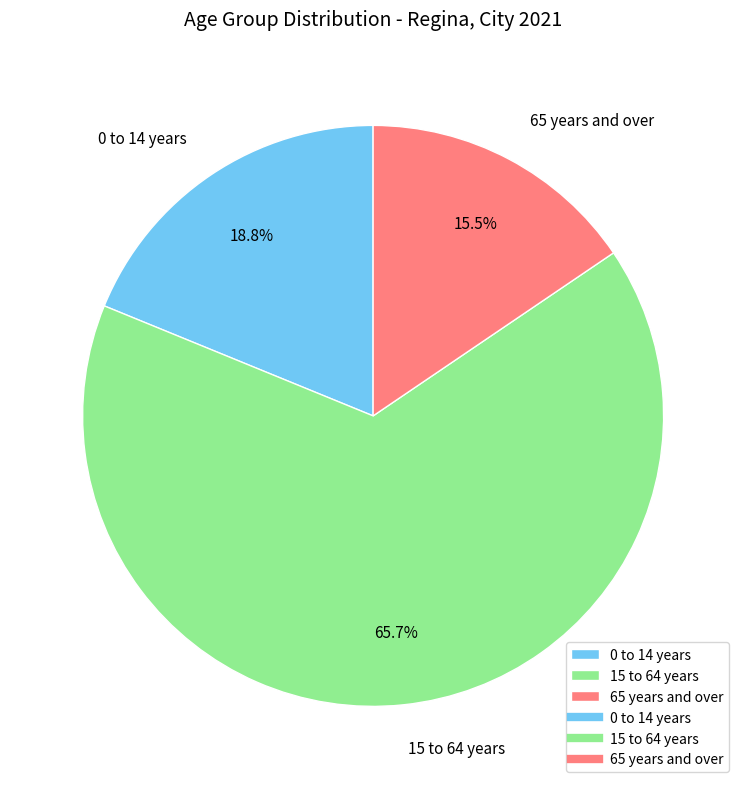

Is 0 to 14 years the majority of the pie?

No